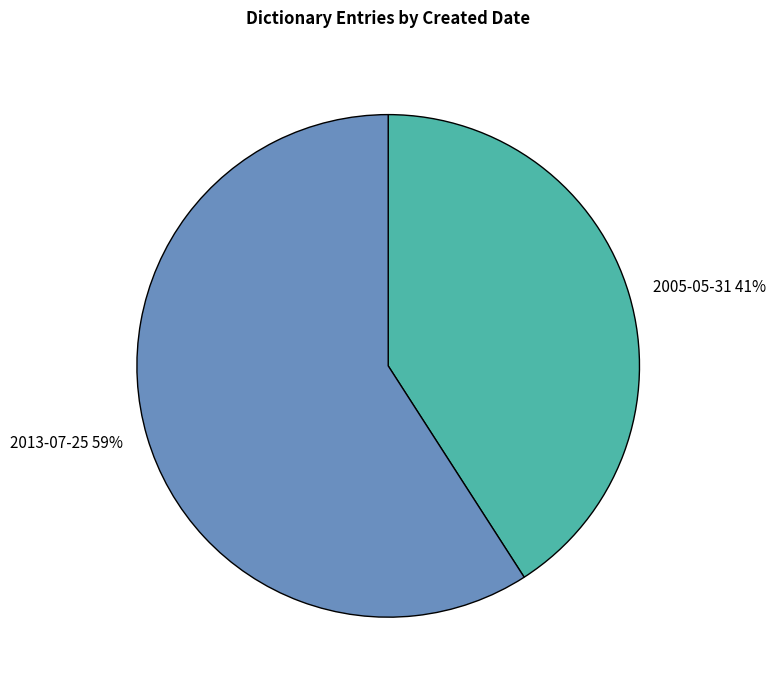

What is the largest slice in the pie chart?

2013-07-25